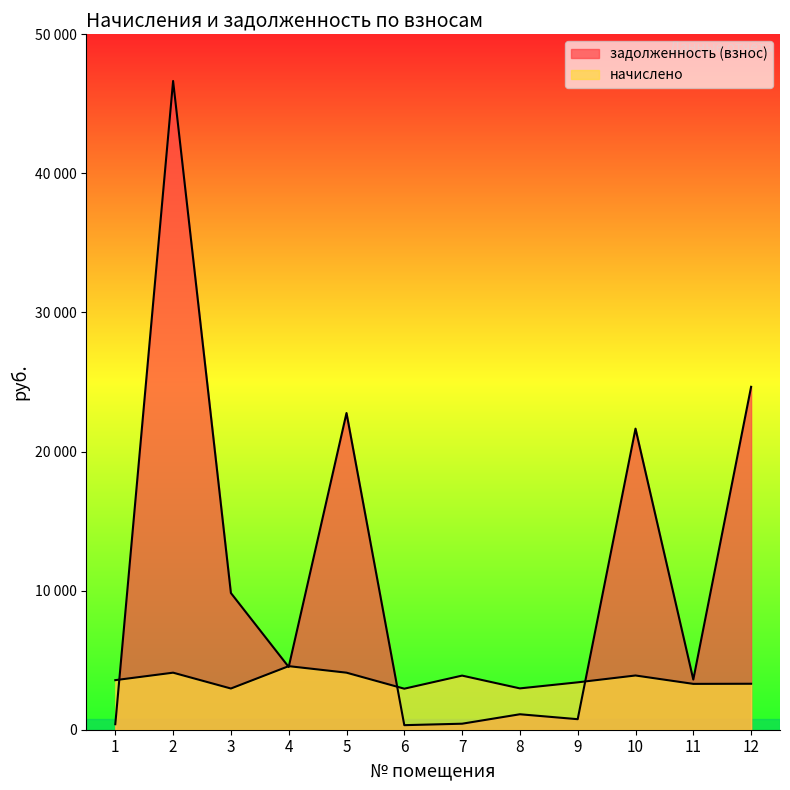

Is it true that задолженность (взнос) equals 1902.1 at 4?

False